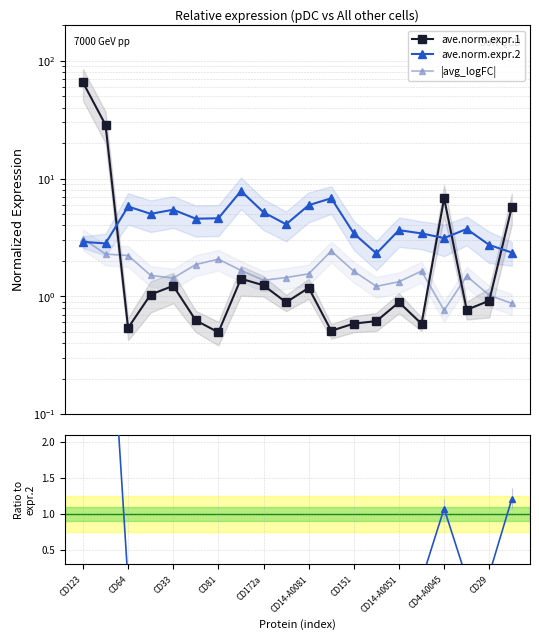

Which series changed the most between CD81 and 17?

ave.norm.expr.2